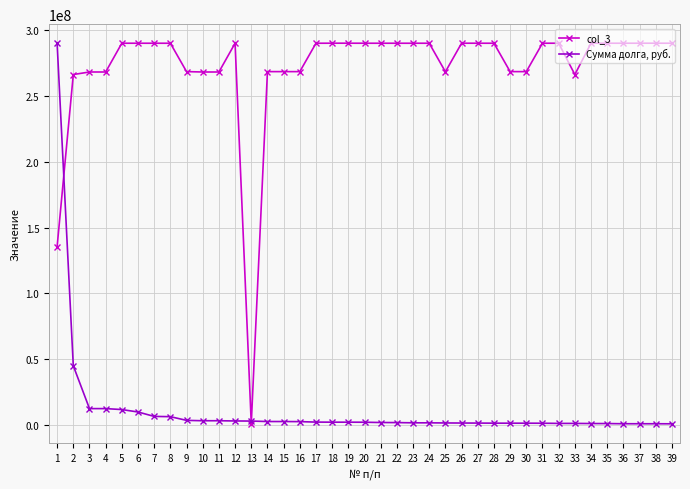

What is the approximate value of Сумма долга, руб. at 19?

1989117.9